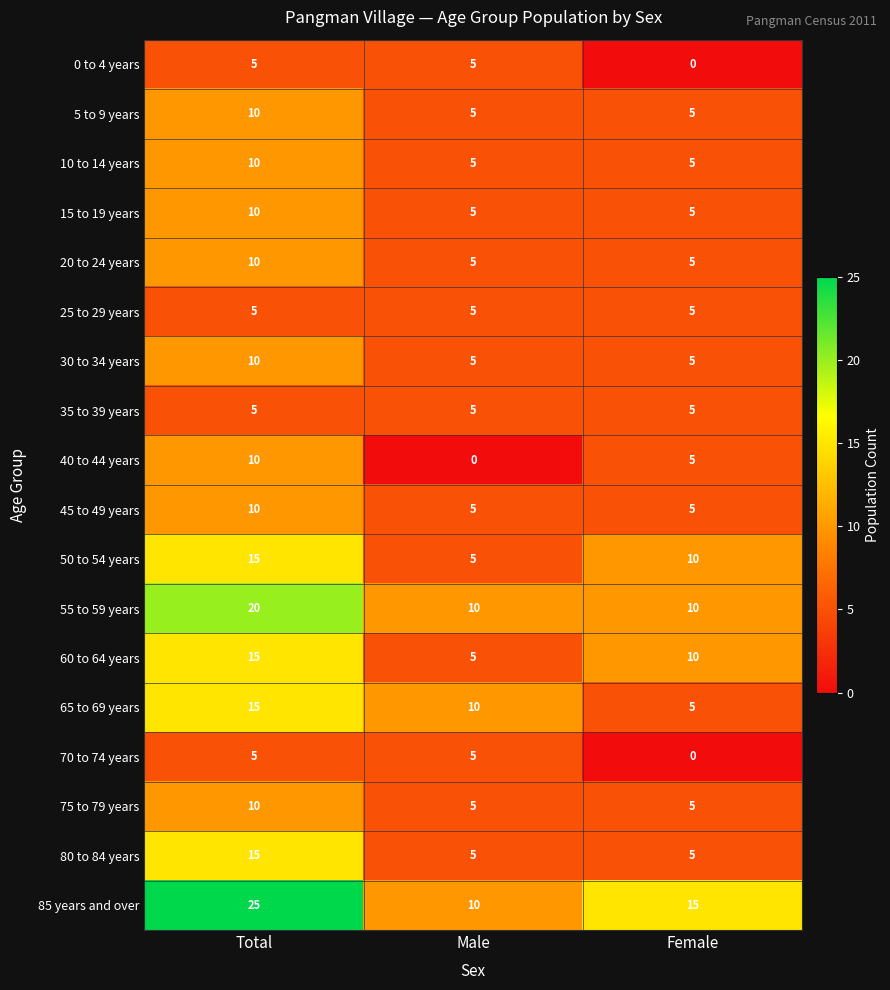

Which series has the largest total across all categories?

85 years and over